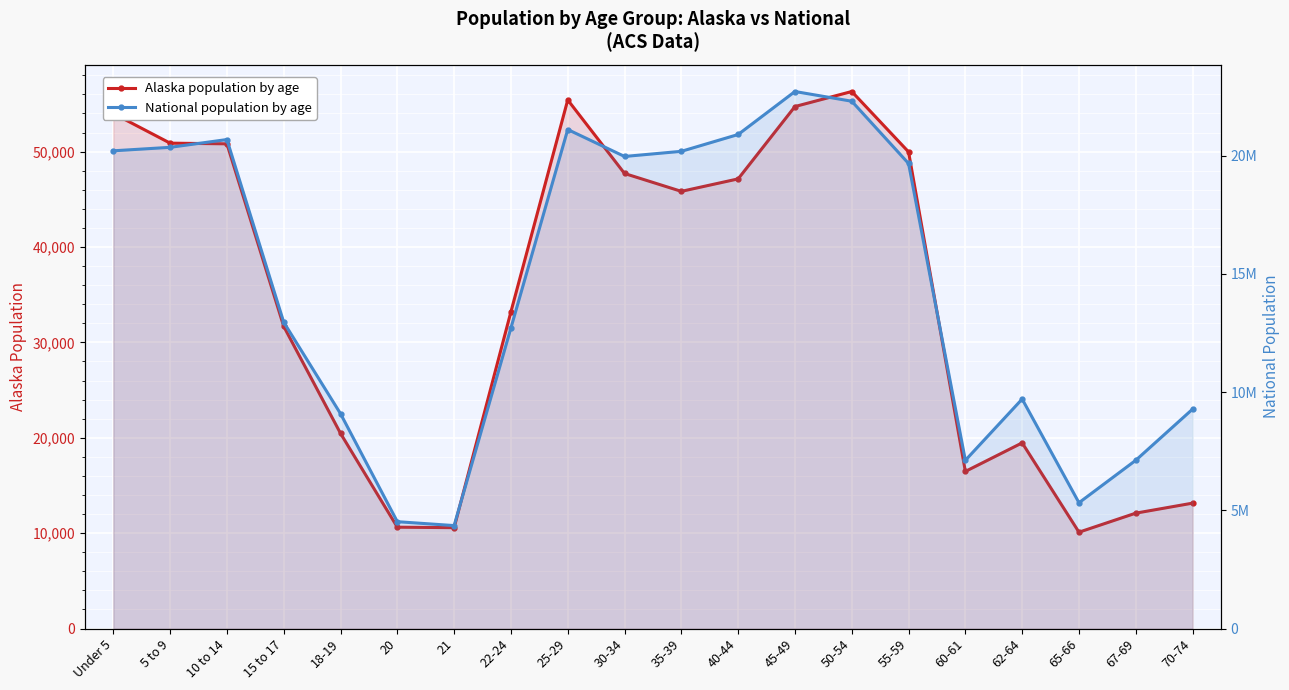

At which category does National reach its first local valley?

21